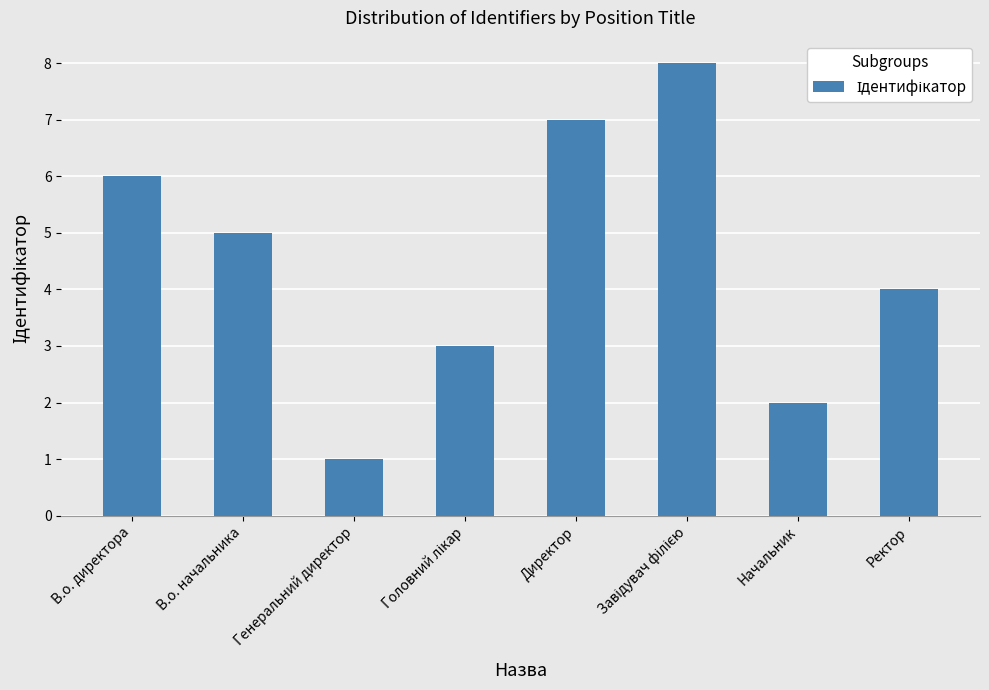

True or false: the data shows 2 at Генеральний директор.

False